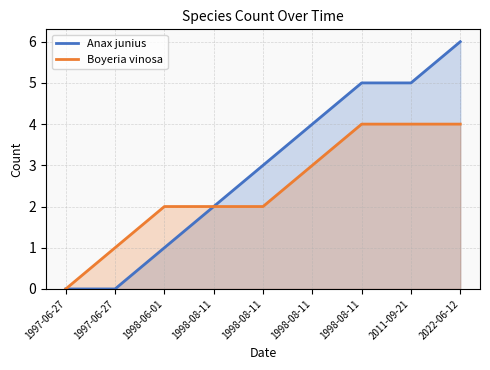

Which has a higher value, 1997-06-27 or 1998-08-11?

1998-08-11